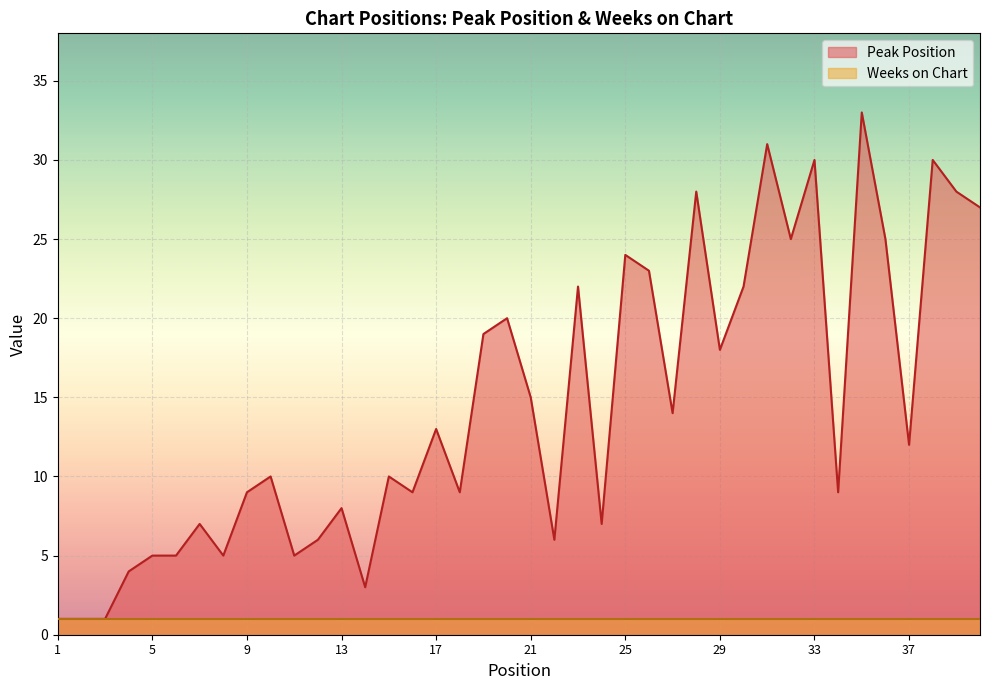

What is the difference between the maximum and second lowest values?

32